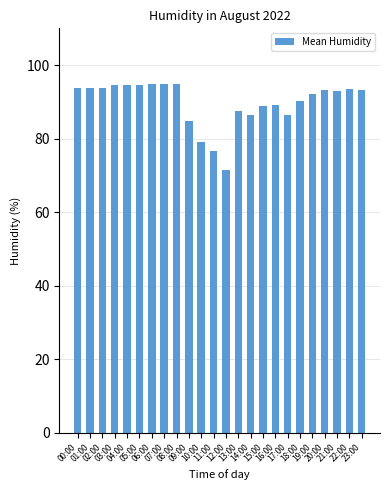

Approximately how many times larger is the value at 00:00 compared to 15:00?

1.1